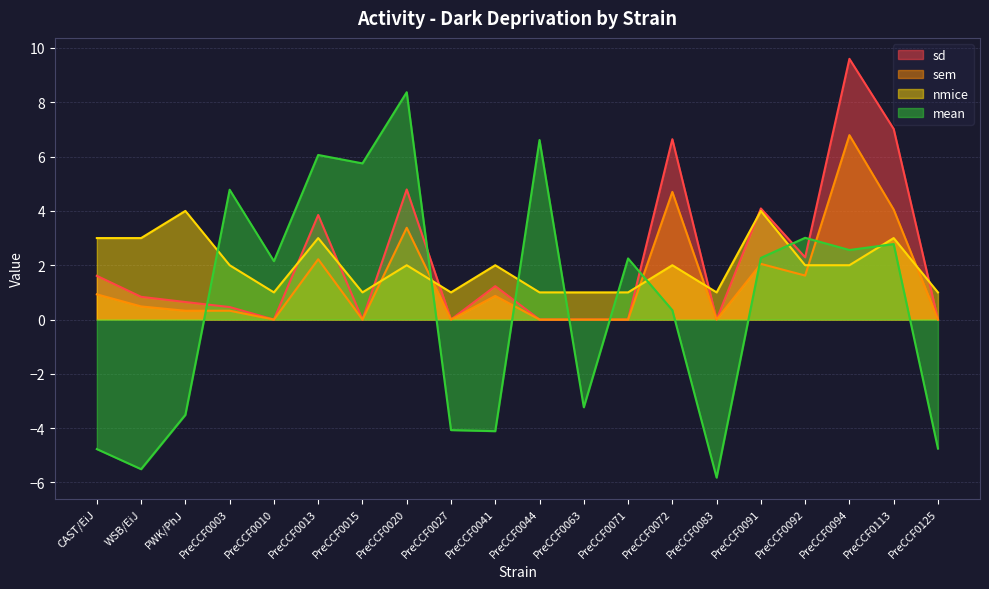

What is the difference between the highest and lowest values at PreCCF0015?

5.8